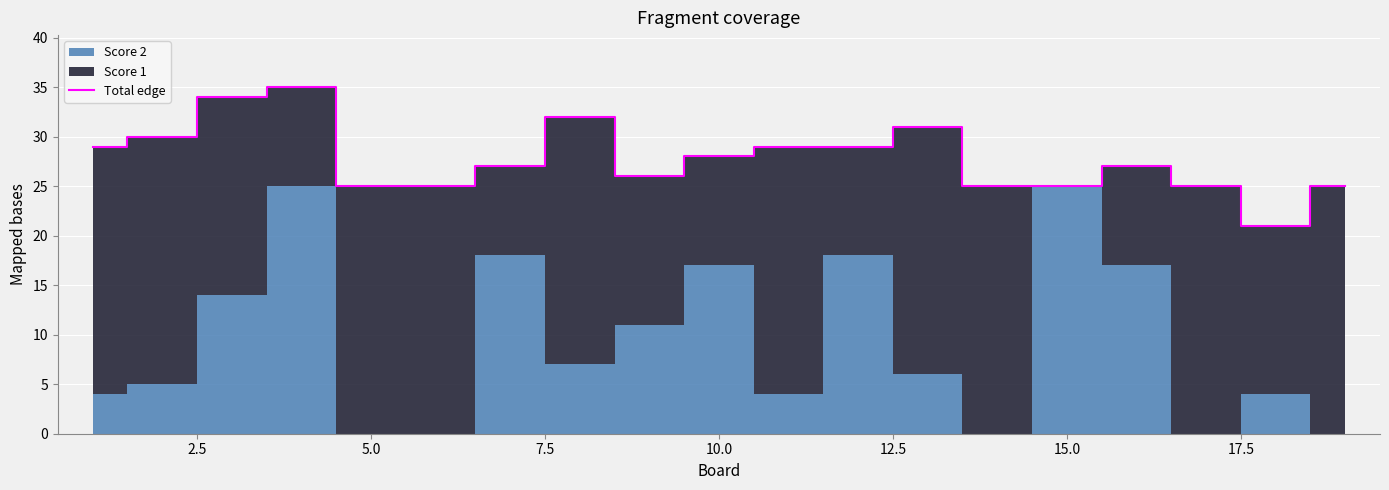

How many lines are shown in the chart?

1